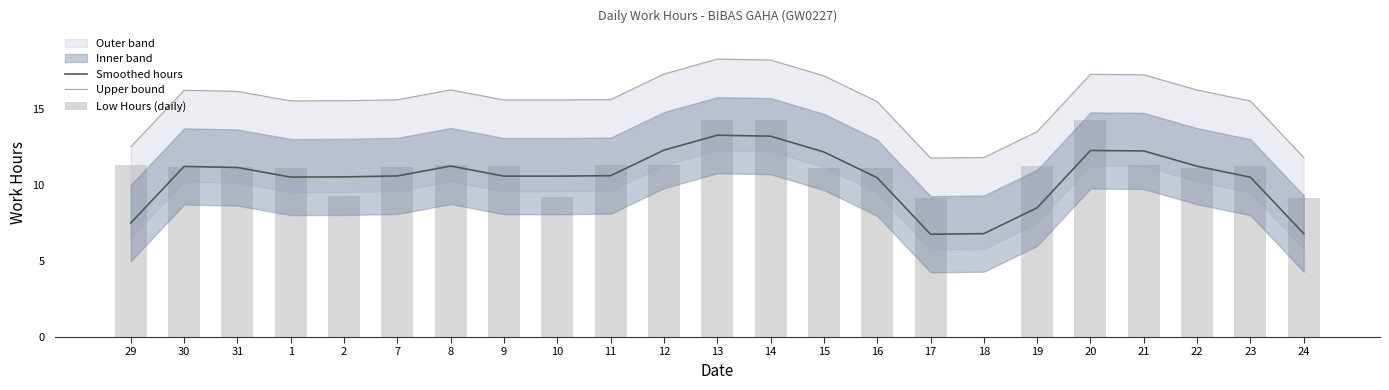

How many categories are shown in the chart?

23